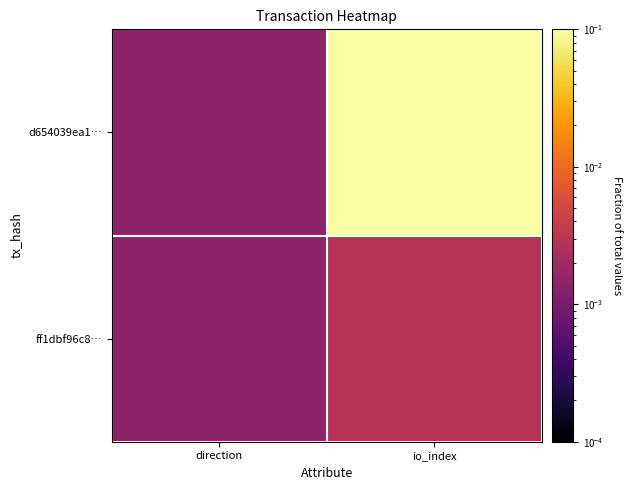

Count the number of categories in the chart.

2